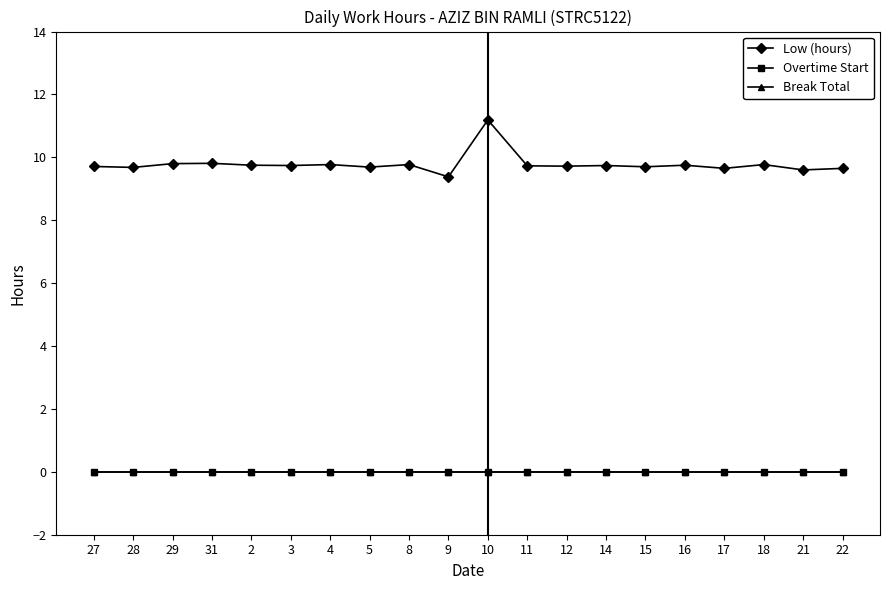

Which category has the highest value in the Break Total series?

27